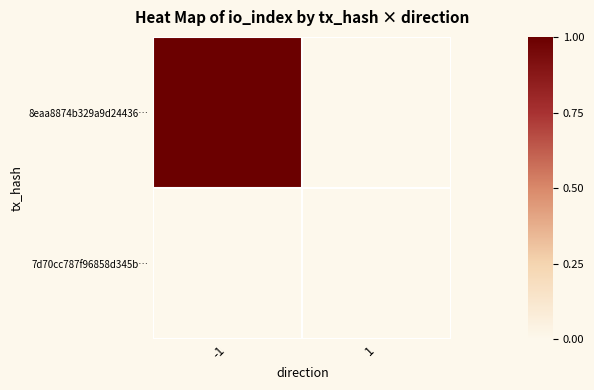

Reading left to right, transcribe all the data shown in this chart.

8eaa8874b329a9d24436…: -1=1	1=0
7d70cc787f96858d345b…: -1=0	1=0